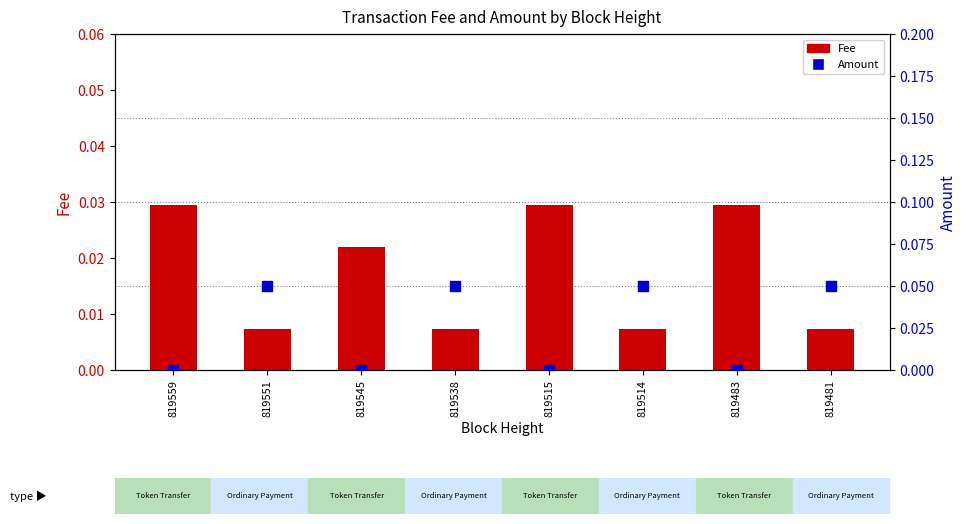

At how many categories does at least one series exceed 0?

8